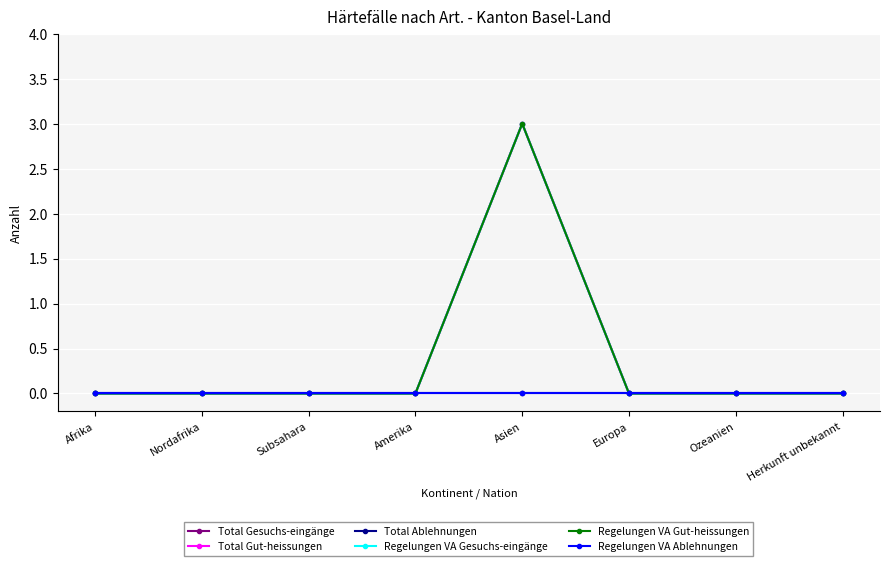

True or false: Regelungen VA Ablehnungen has more than 2 interior local peaks.

False